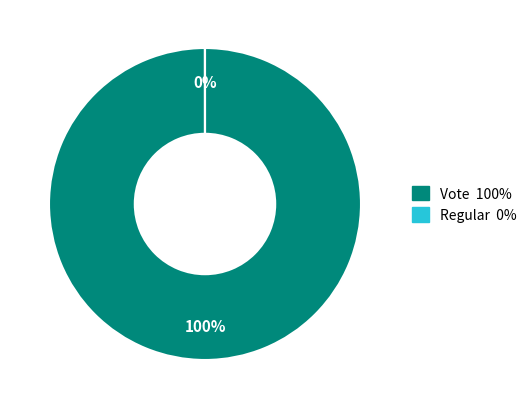

Combined, do tx_type=Vote (io_index=2) and tx_type=Regular (io_index=0) account for over 50%?

Yes